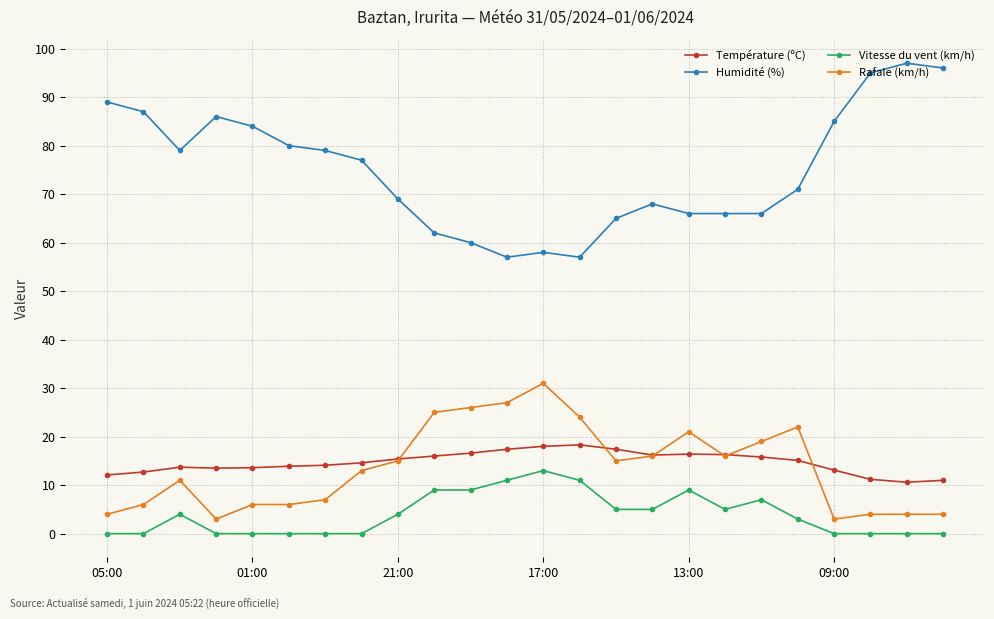

True or false: Rafale (km/h) and Vitesse du vent (km/h) cross at least once.

False